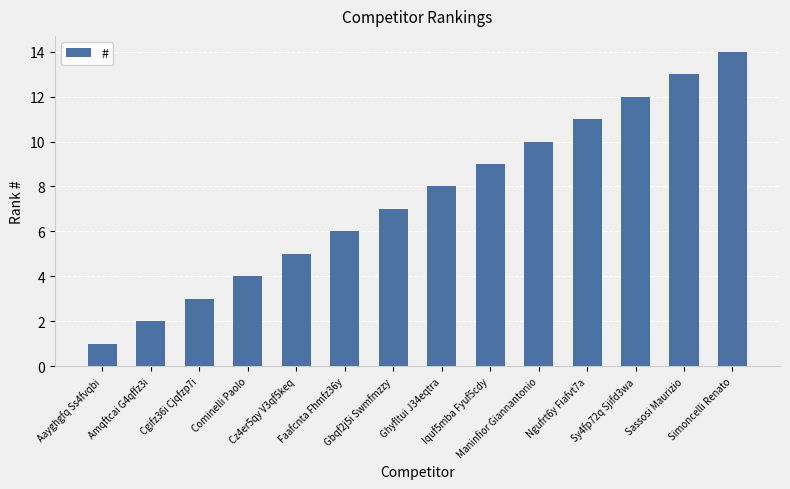

The chart shows a value of 5 at Cz4er5qy V3qf5keq. True or false?

True